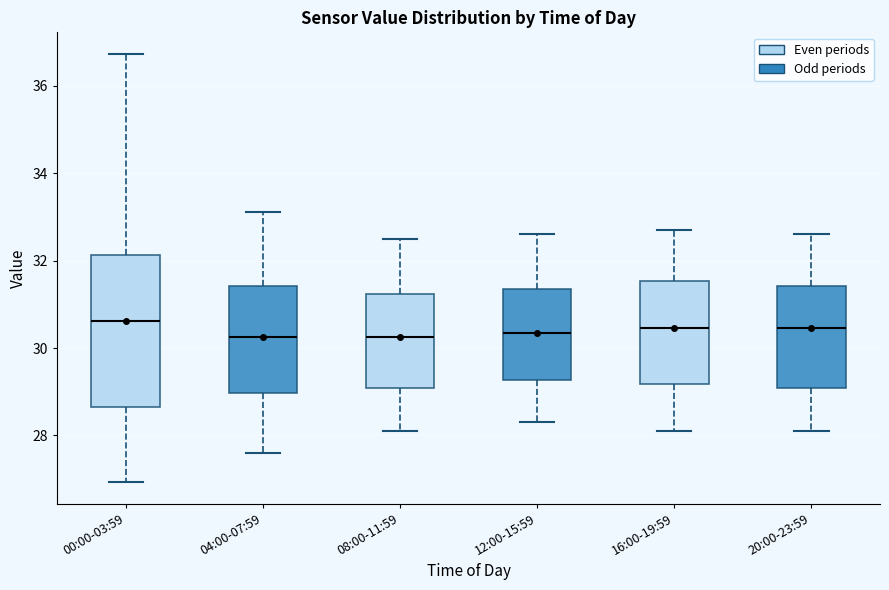

Where does the upper whisker of the box for 00:00-03:59 end on the y-axis? The values are not printed on the chart, so give them approximately, as read against the axis.

36.8